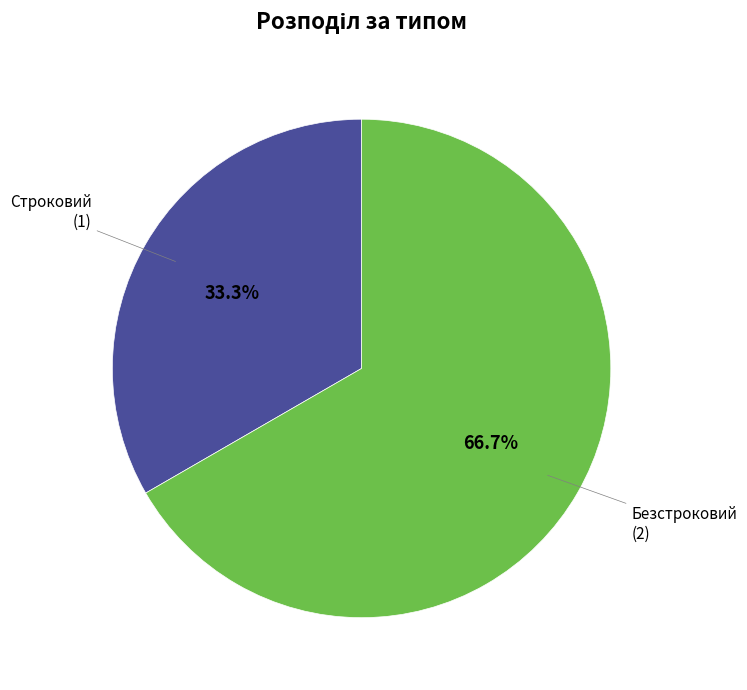

Combined, do Строковий and Безстроковий account for over 50%?

Yes